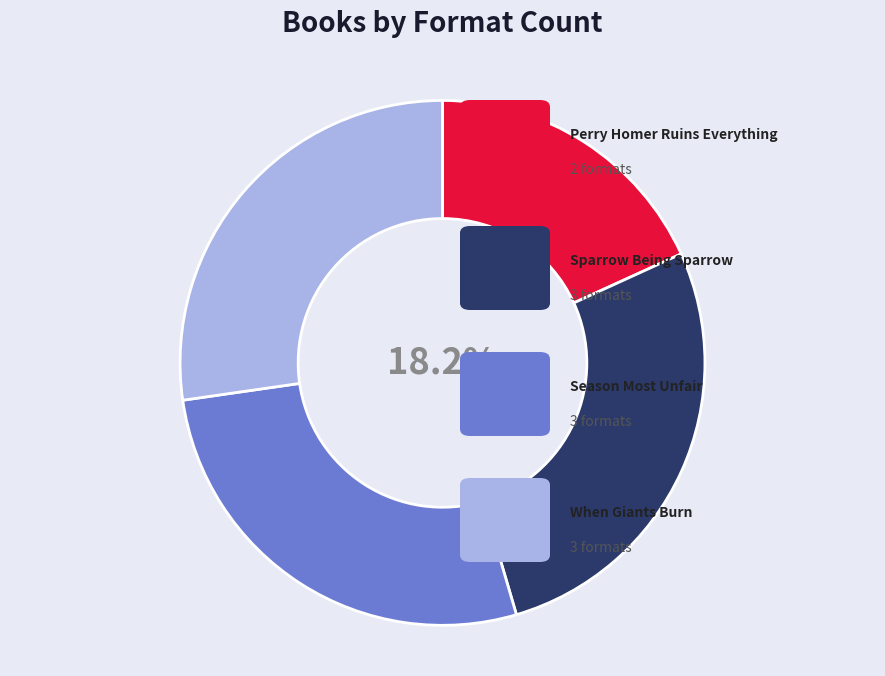

How much of the chart is everything except Season Most Unfair?

72.7%